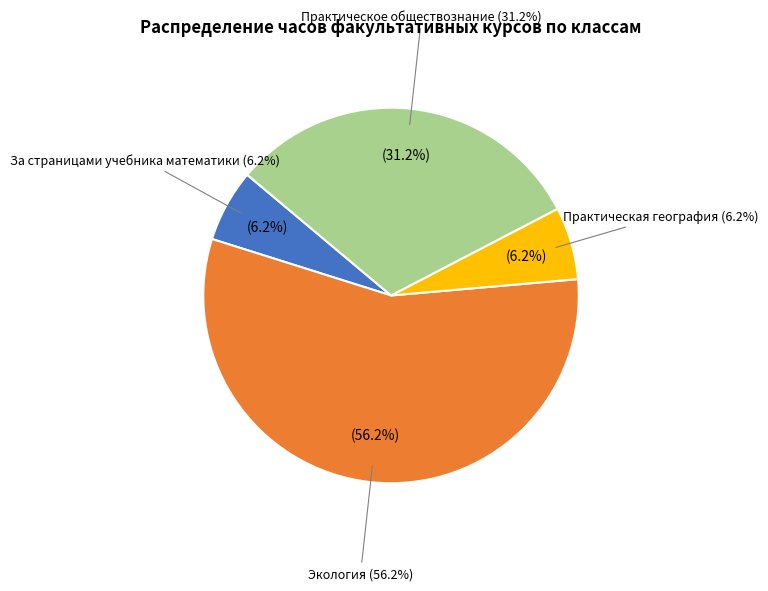

The 5А - Экология slice represents 1% of the pie. True or false?

False